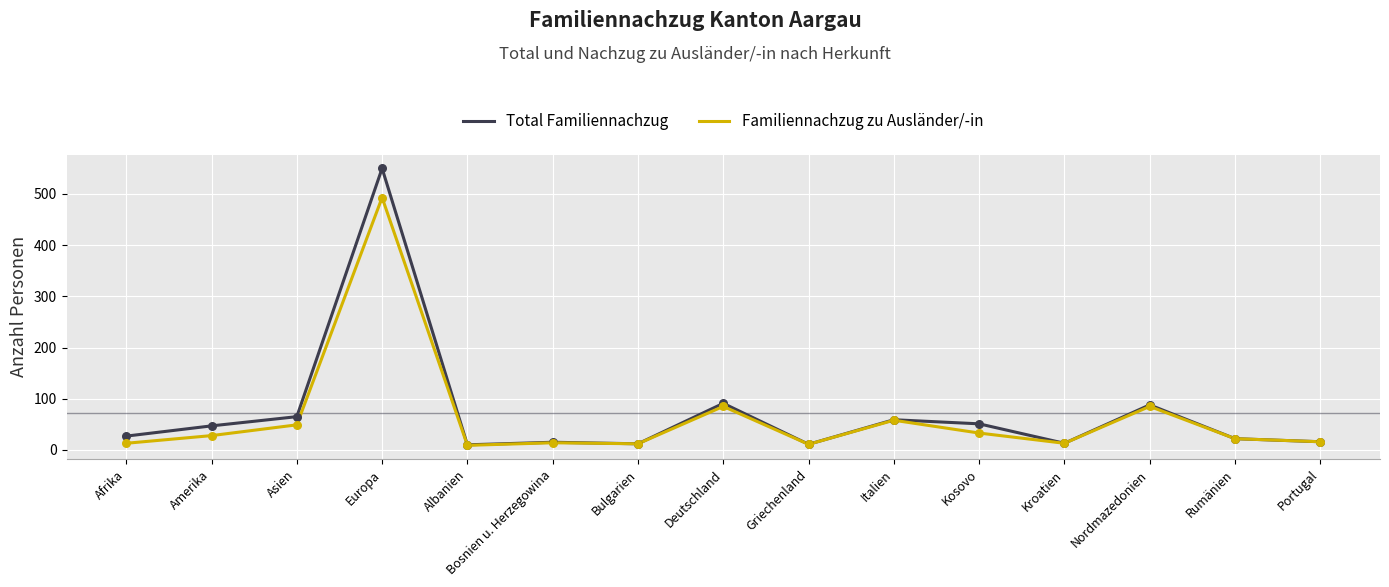

Which series has the widest spread of values?

Total Familiennachzug